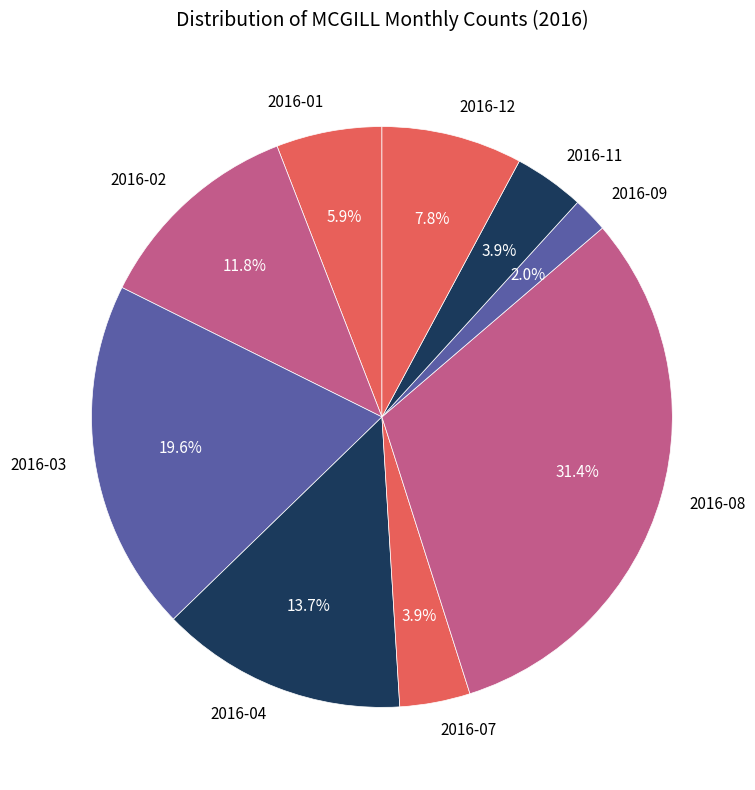

What is the ratio of the value at 2016-02 to the value at 2016-03?

0.6